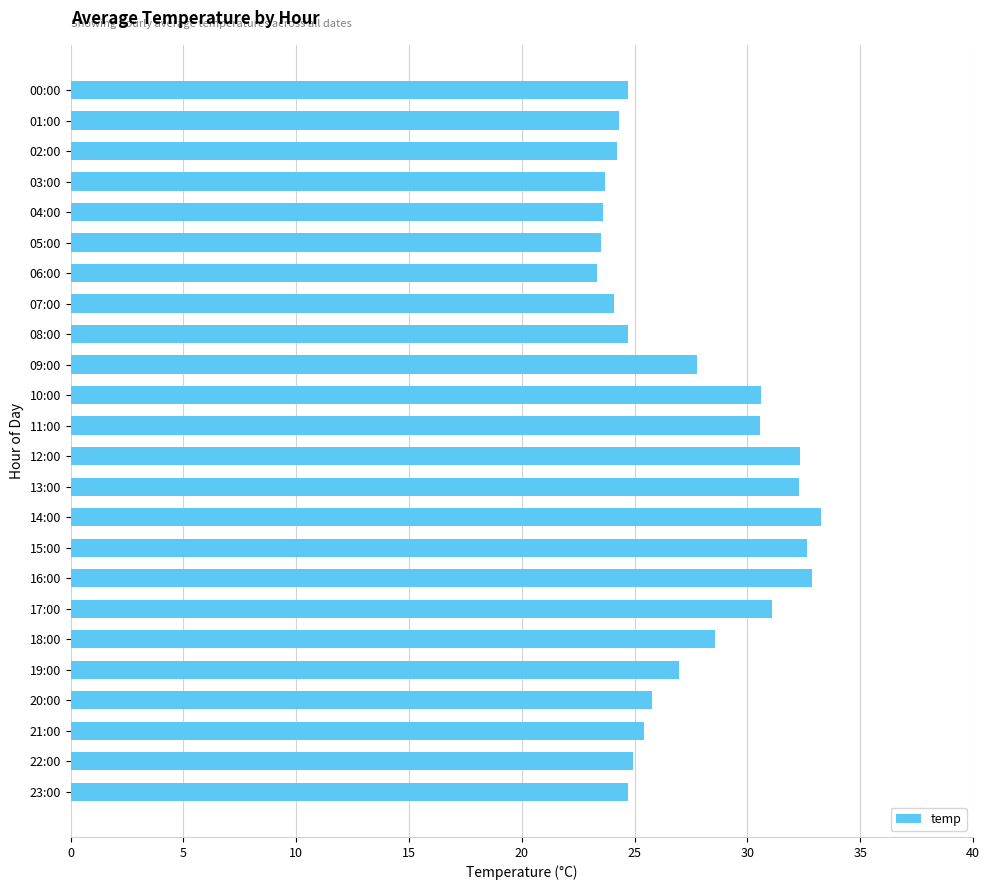

What is the minimum value shown in the chart?

23.4